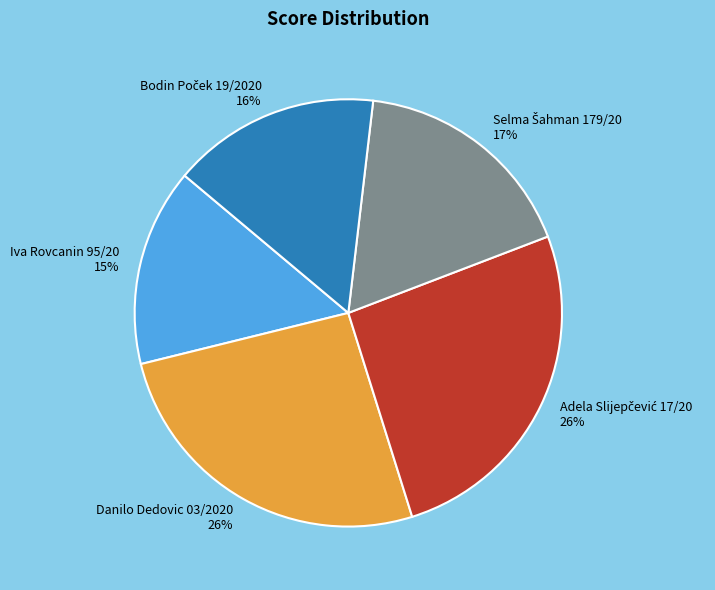

What percentage is the Iva Rovcanin 95/20 slice, to the nearest percent?

15%